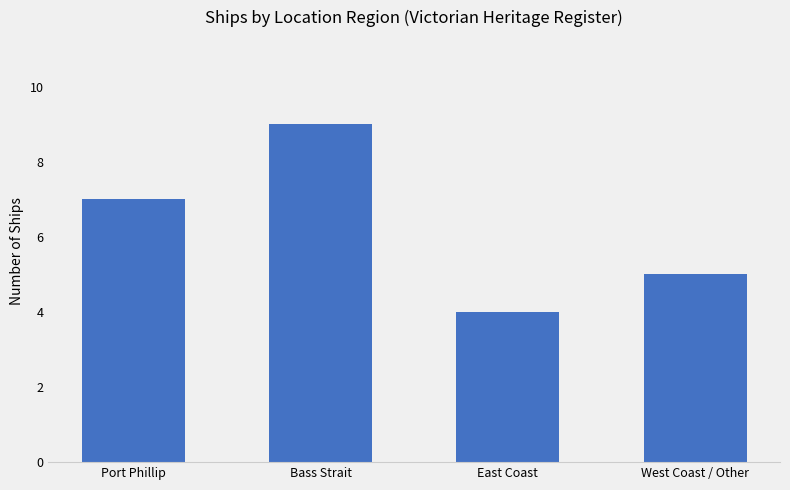

What position from the left is Bass Strait?

2